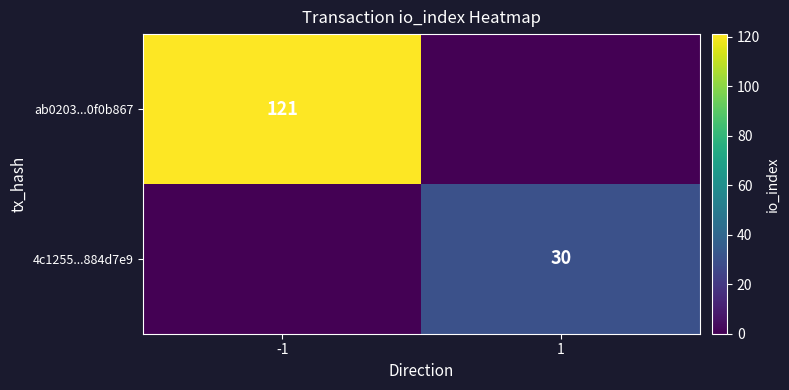

Count the number of categories in the chart.

2